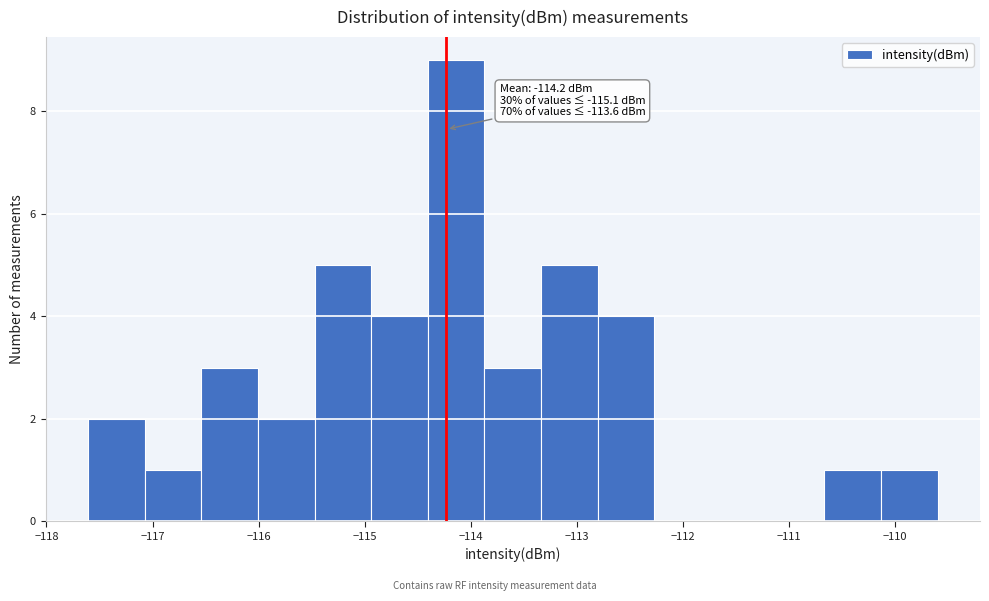

Over which range of the x-axis is the bar tallest?

-114.4 to -113.9